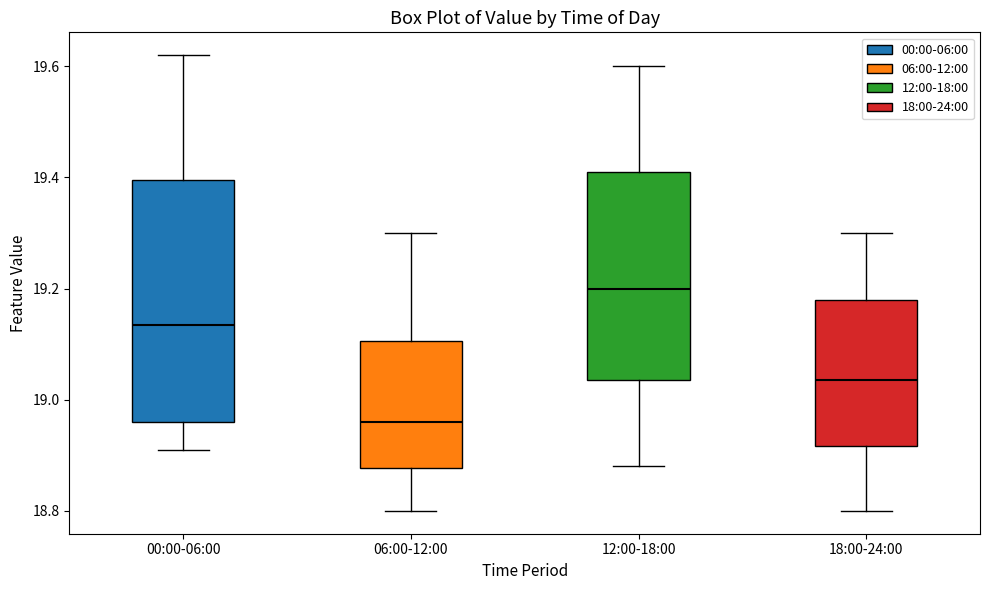

Where is the lower edge of the box for 00:00-06:00 on the y-axis? The values are not printed on the chart, so give them approximately, as read against the axis.

18.96